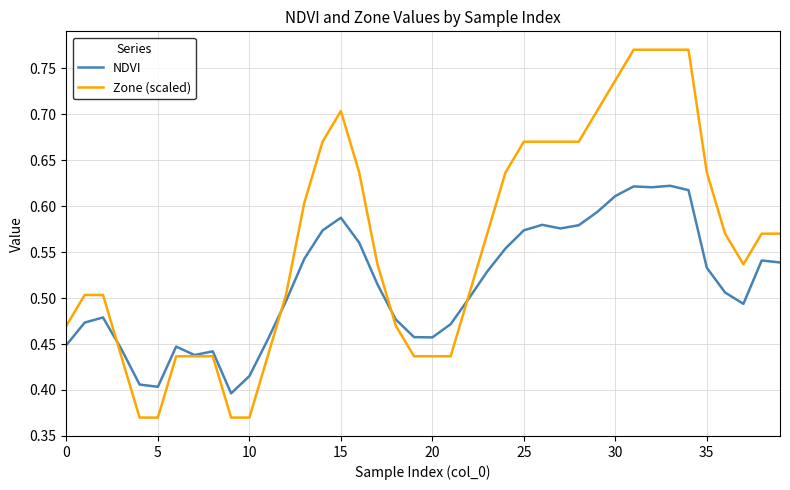

Which series has the largest range (max minus min)?

Zone (scaled)